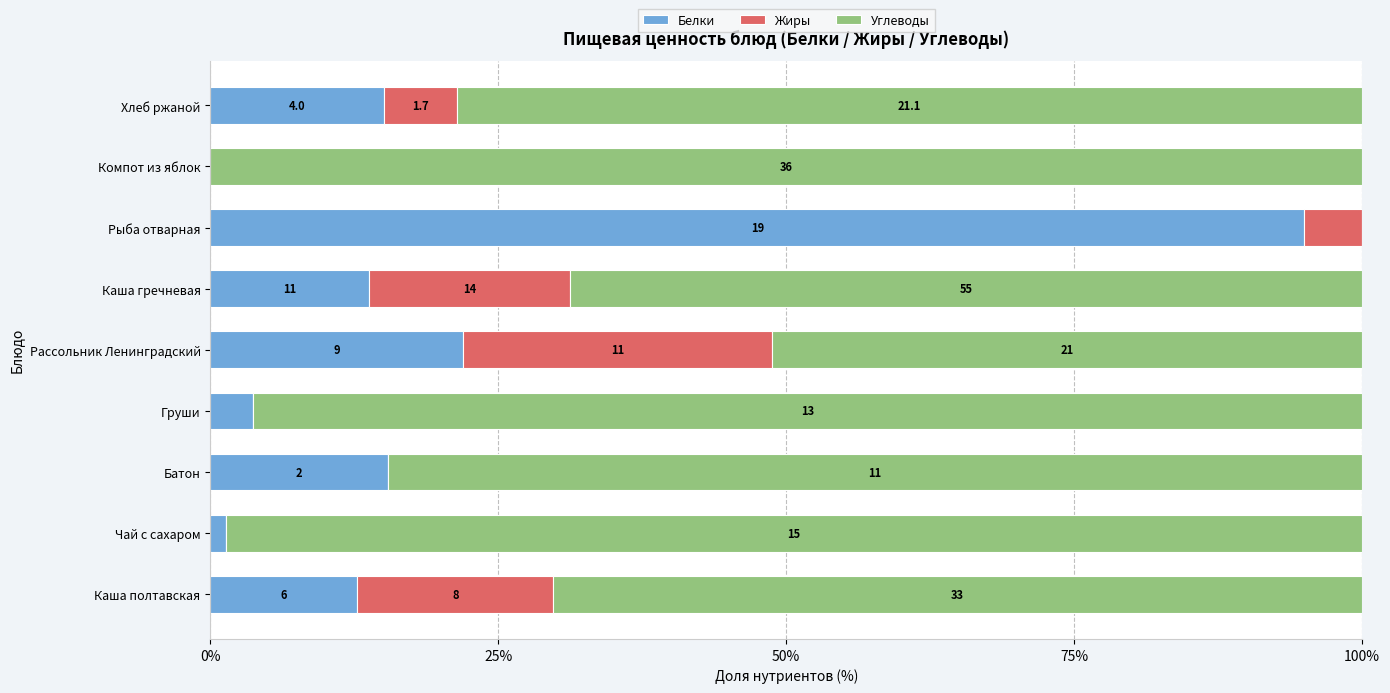

What is the label of the 3rd bar from the right?

6